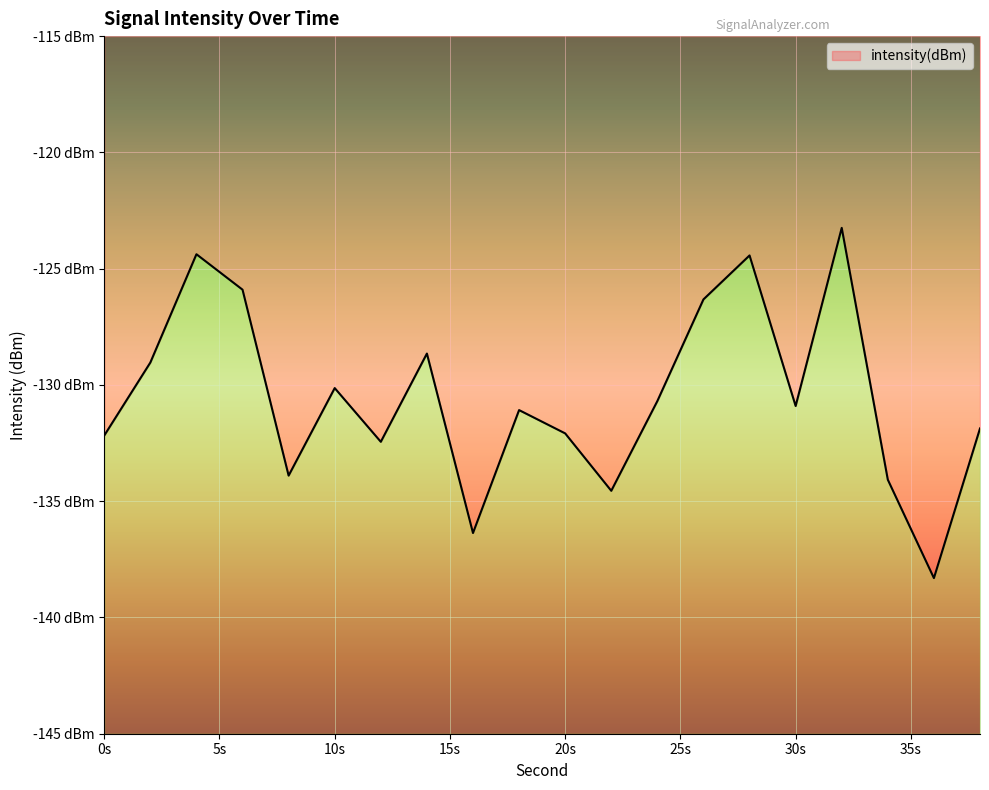

What is the difference between the maximum and minimum values?

15.1